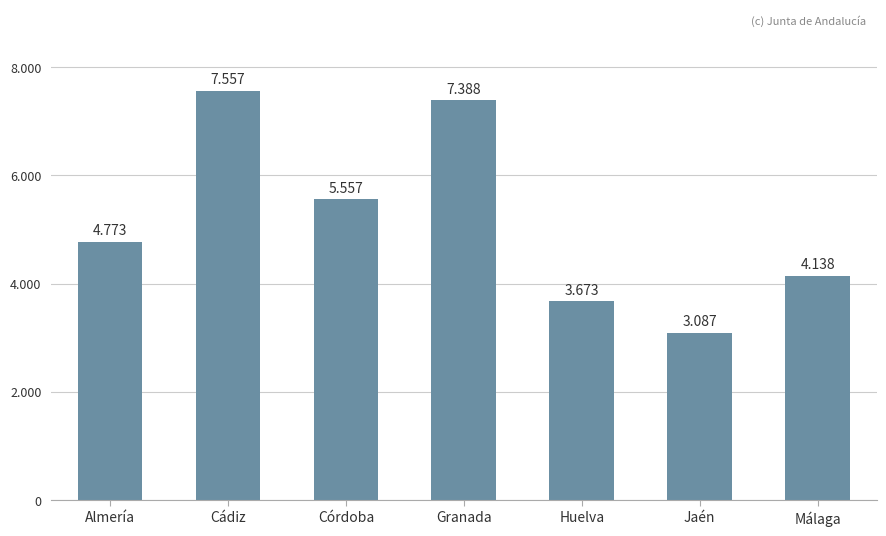

List the labels in order of value, smallest first.

Jaén, Huelva, Málaga, Almería, Córdoba, Granada, Cádiz